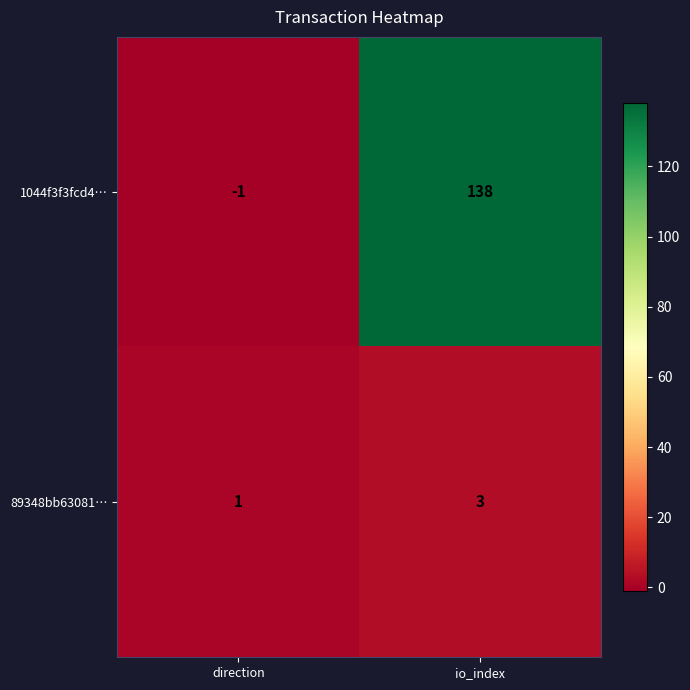

At which category is the sum across all series the highest?

io_index